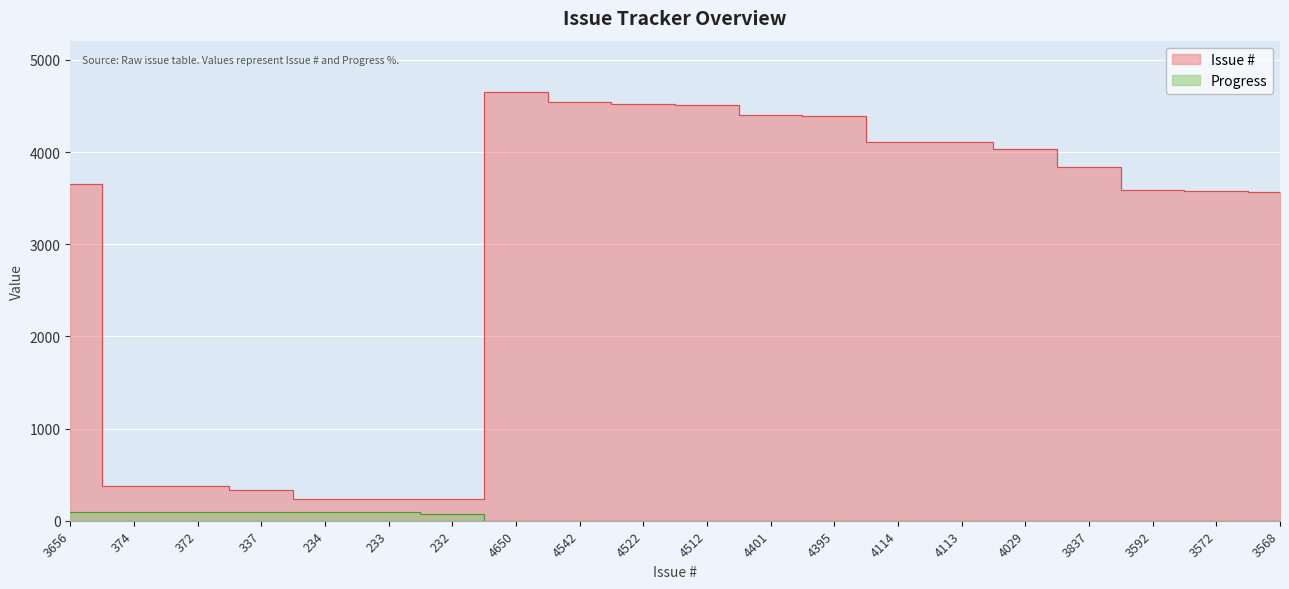

At which category is the sum across all series the highest?

4650